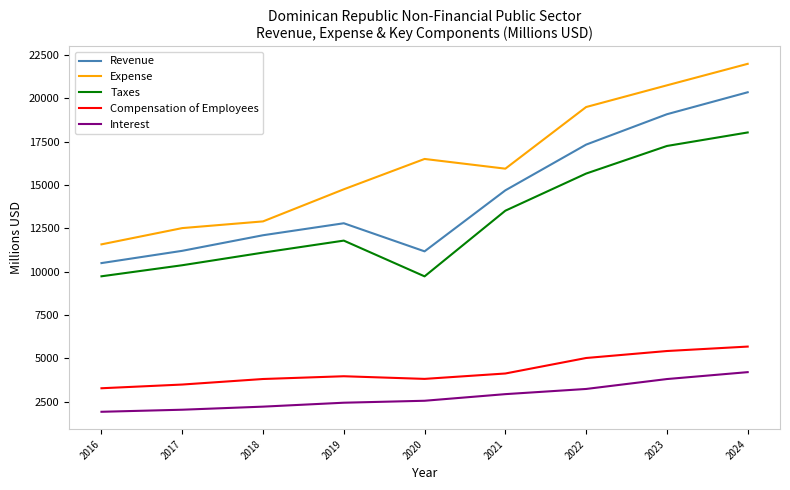

What is the lowest value of the Taxes series?

9730.0